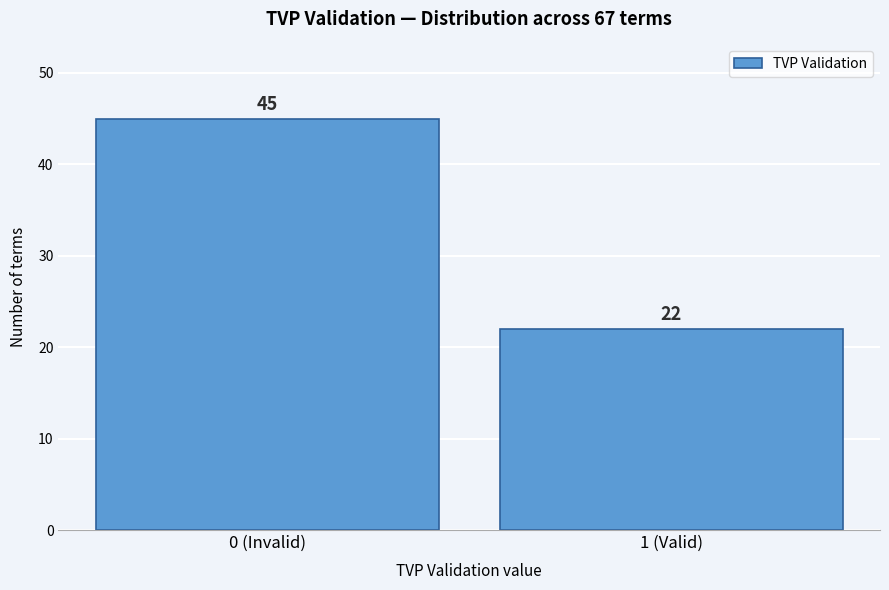

Reading right to left, list all the values displayed in this chart.

1 (Valid)=22	0 (Invalid)=45